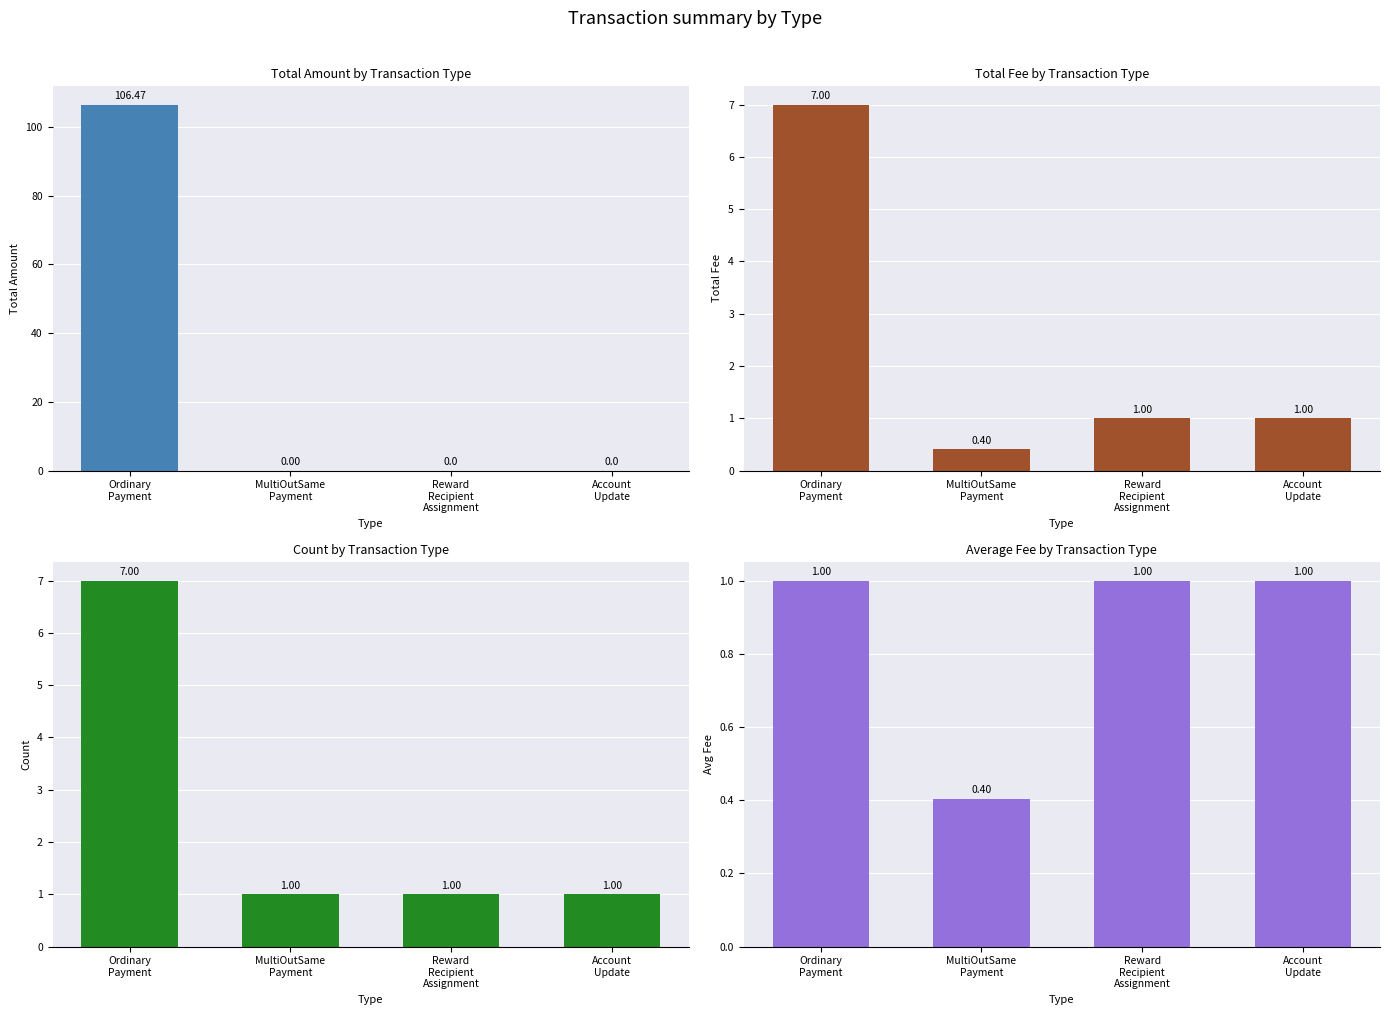

What is the spread (max minus min) of values at Account
Update?

1.0